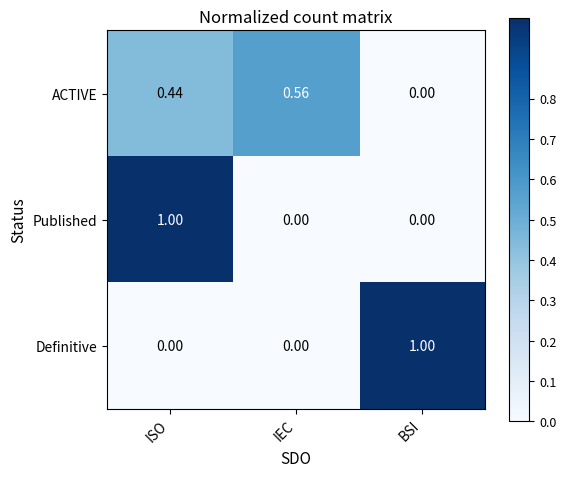

At which category is the sum across all series the highest?

ISO